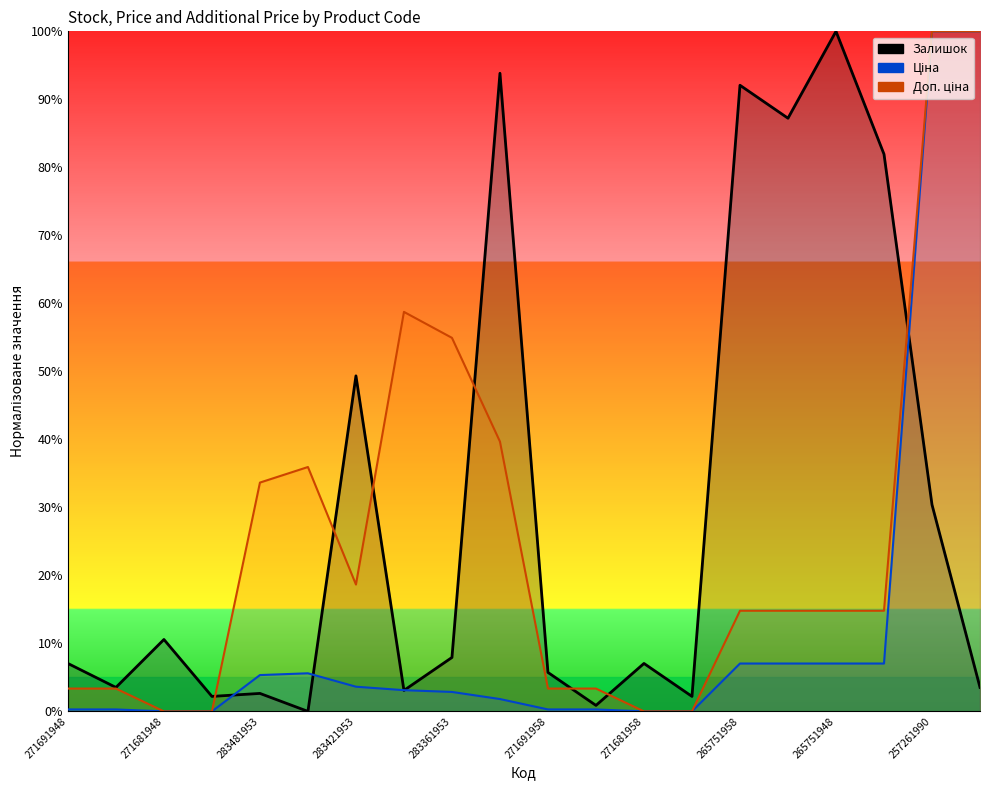

Does the chart display data point markers on the line(s)?

No